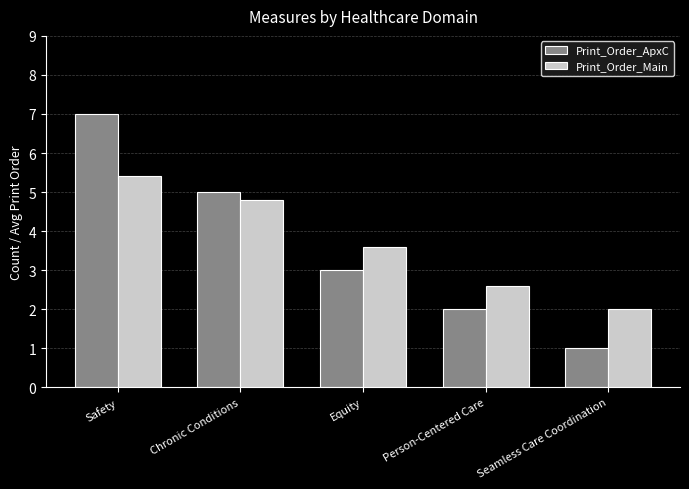

Which label corresponds to the smallest value in the chart?

Seamless Care Coordination